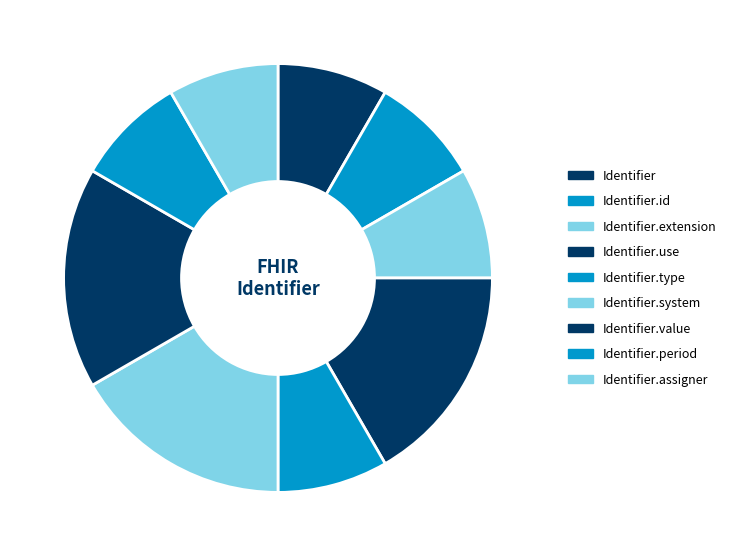

Between Identifier.use and Identifier.system, which is larger?

Identifier.use